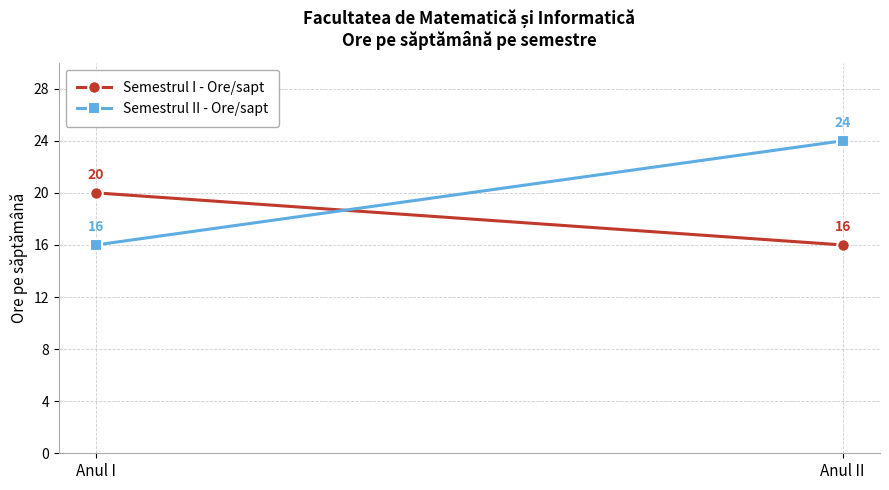

The Semestrul II - Ore/sapt series shows 21 at Anul I. True or false?

False